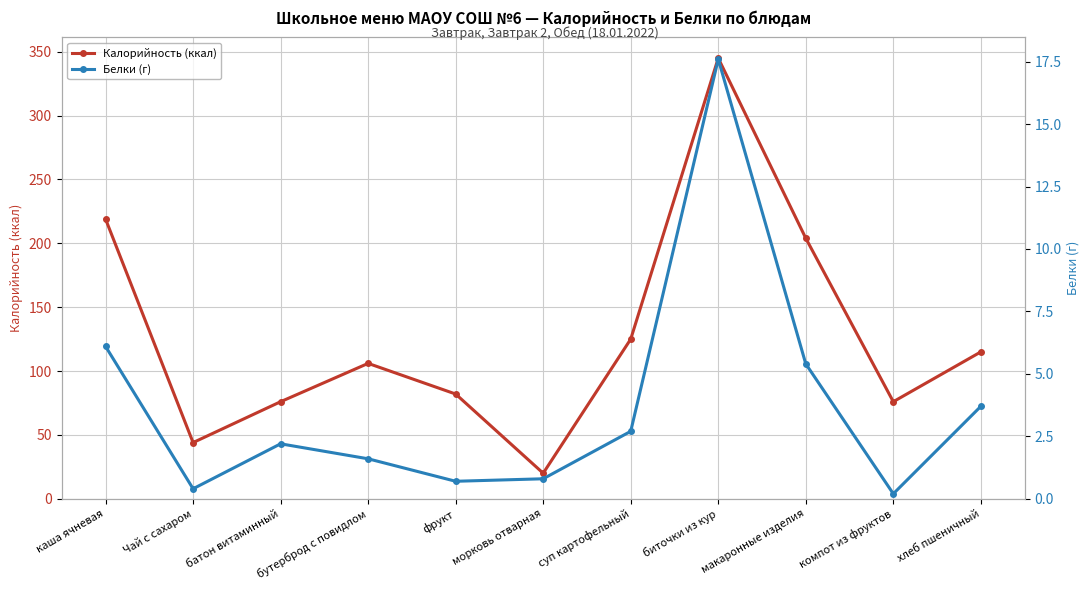

Which series has the largest total across all categories?

Калорийность (ккал)